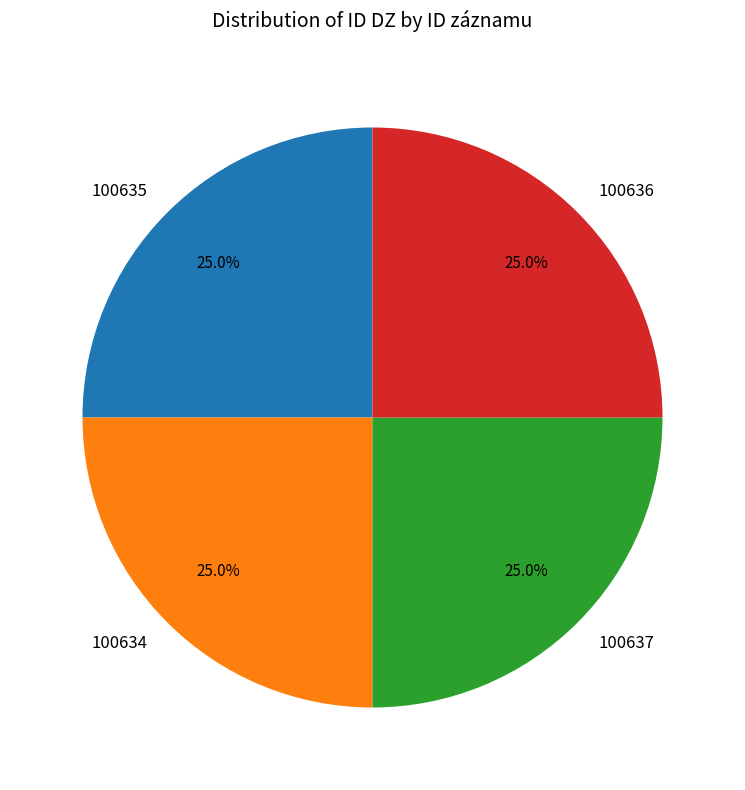

How much of the chart is everything except 100634?

75.0%